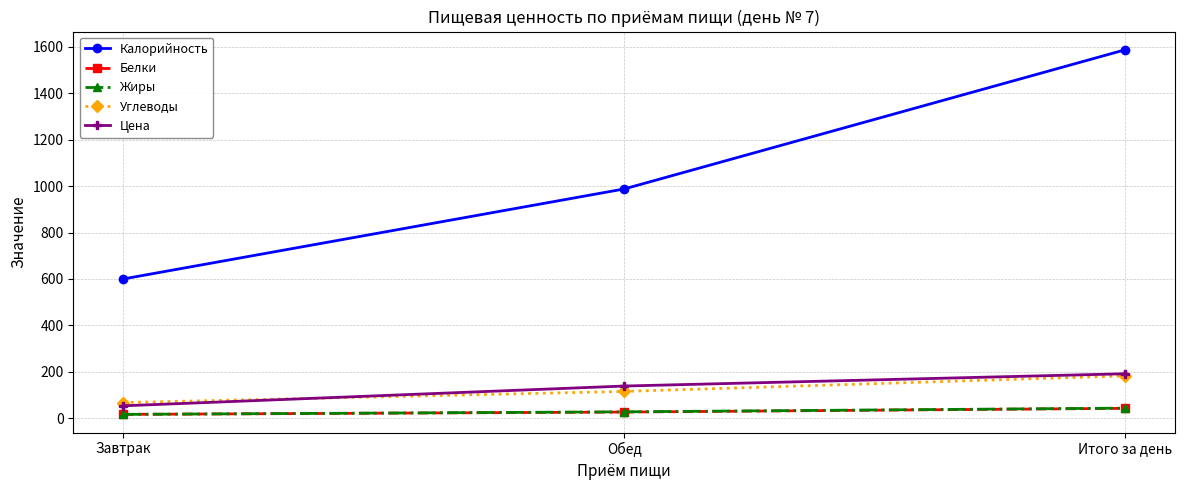

Which series has the largest total across all categories?

Калорийность